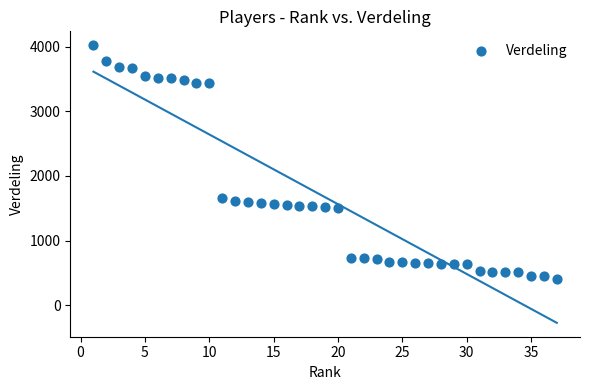

What is the range of X values (max minus min)?

36